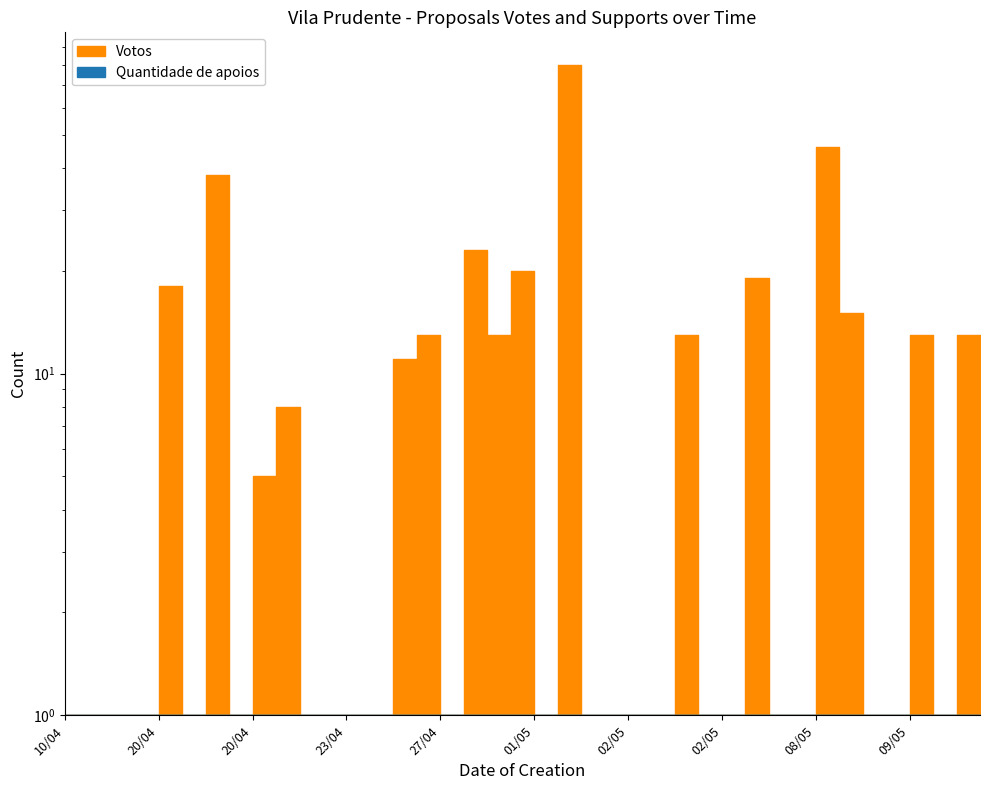

What is the sum of the values at 02/05 and 09/05?

26